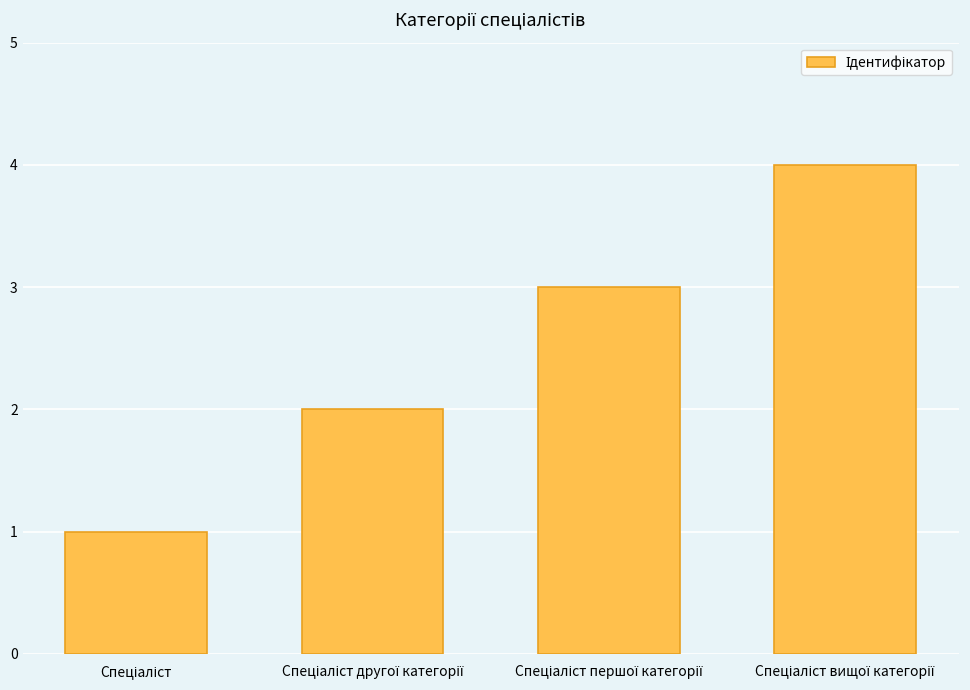

What is the difference between the maximum and minimum values?

3